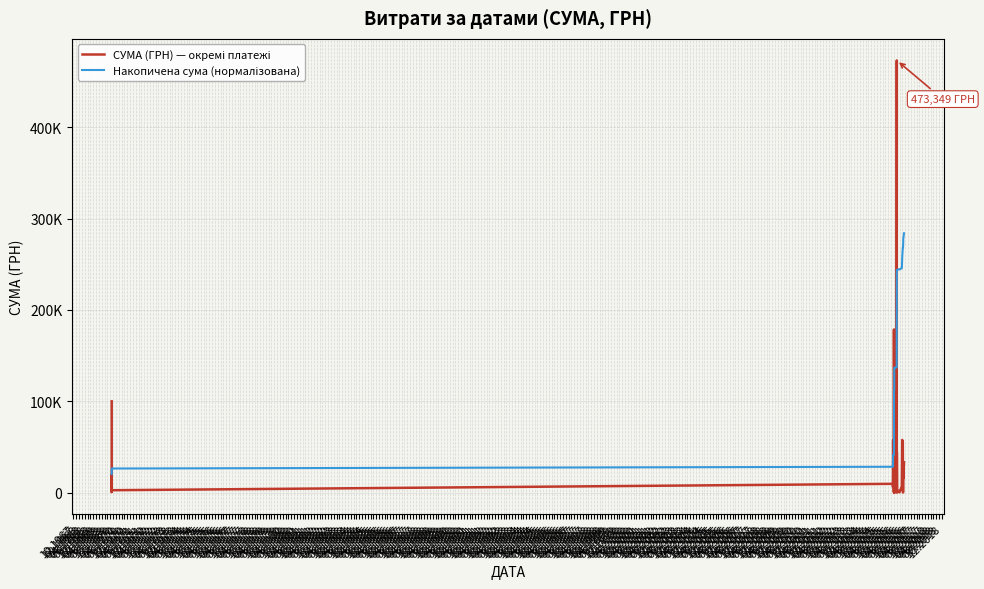

Which series has the largest total across all categories?

Накопичена сума (нормалізована)